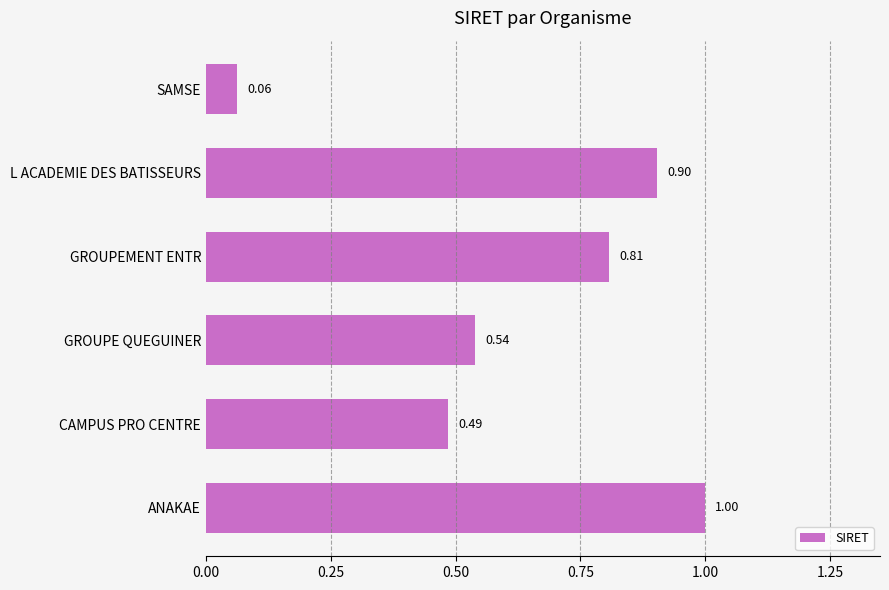

Which label corresponds to the largest value in the chart?

ANAKAE